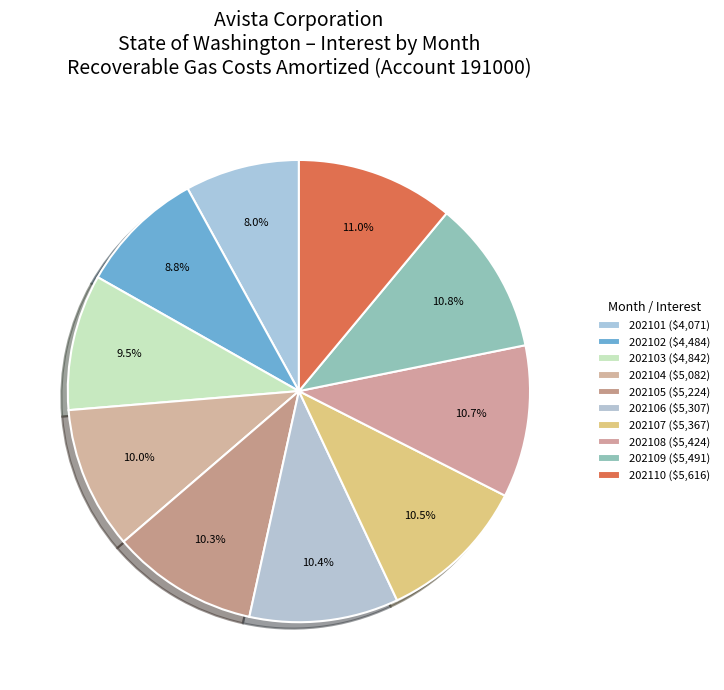

Which has a higher value, 202105 or 202108?

202108